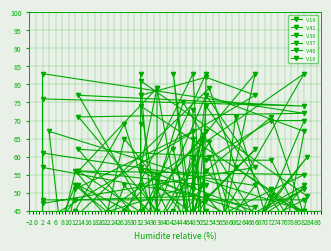

Which series has the largest total across all categories?

V30